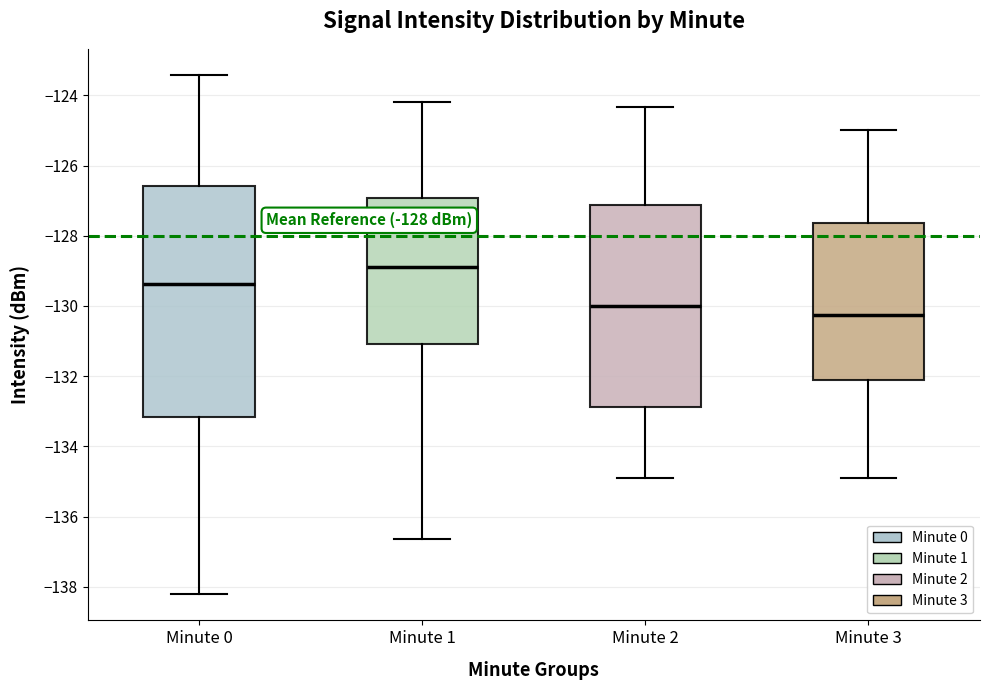

Which box is the tallest, from its lower edge to its upper edge?

Minute 0